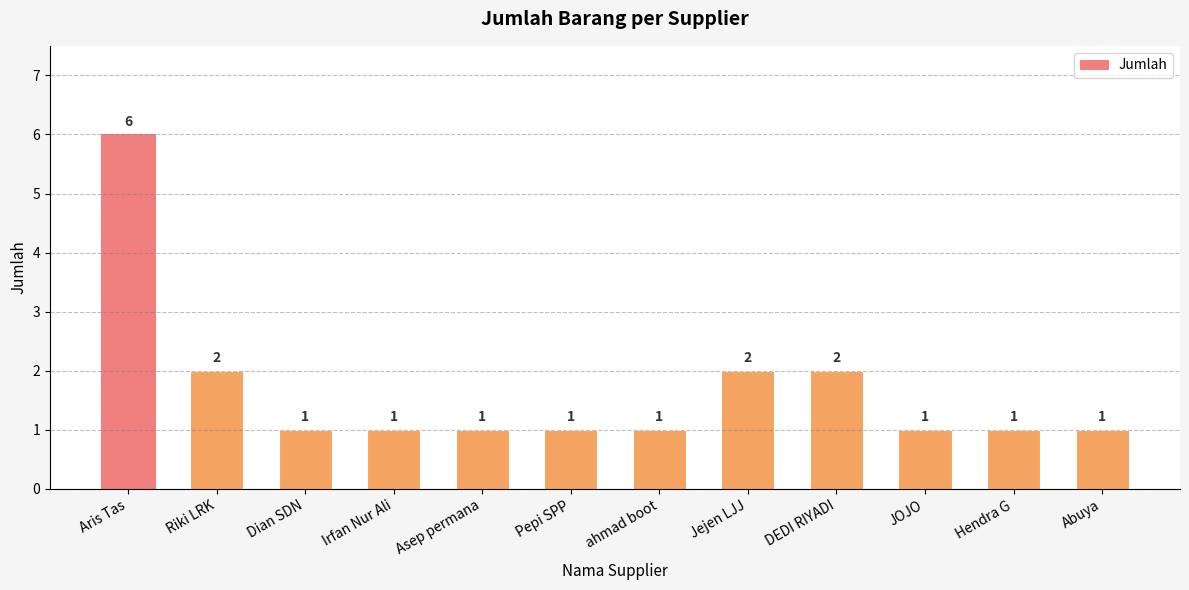

What is the ratio of the value at Riki LRK to the value at Dian SDN?

2.0